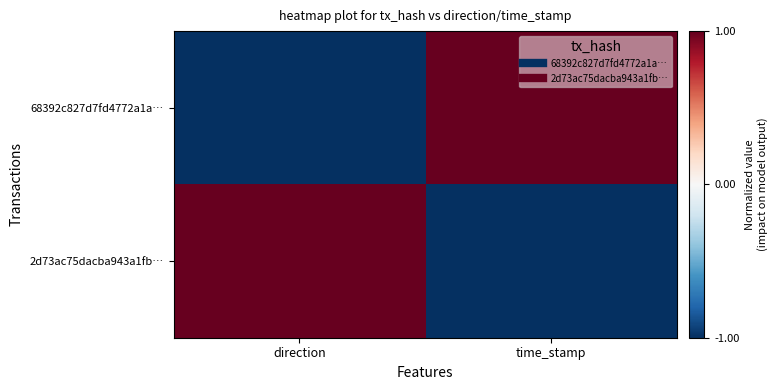

Which has a higher value, time_stamp or direction?

time_stamp